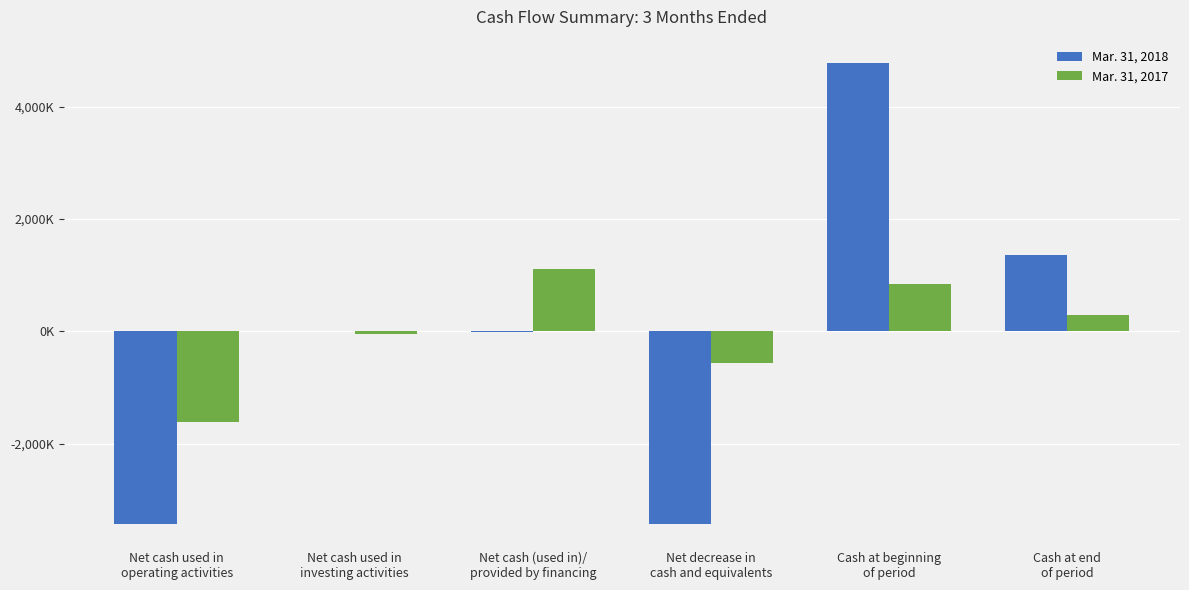

Is the value of Mar. 31, 2017 at Net decrease in
cash and equivalents greater than the value of Mar. 31, 2018 at Net cash used in
operating activities?

Yes